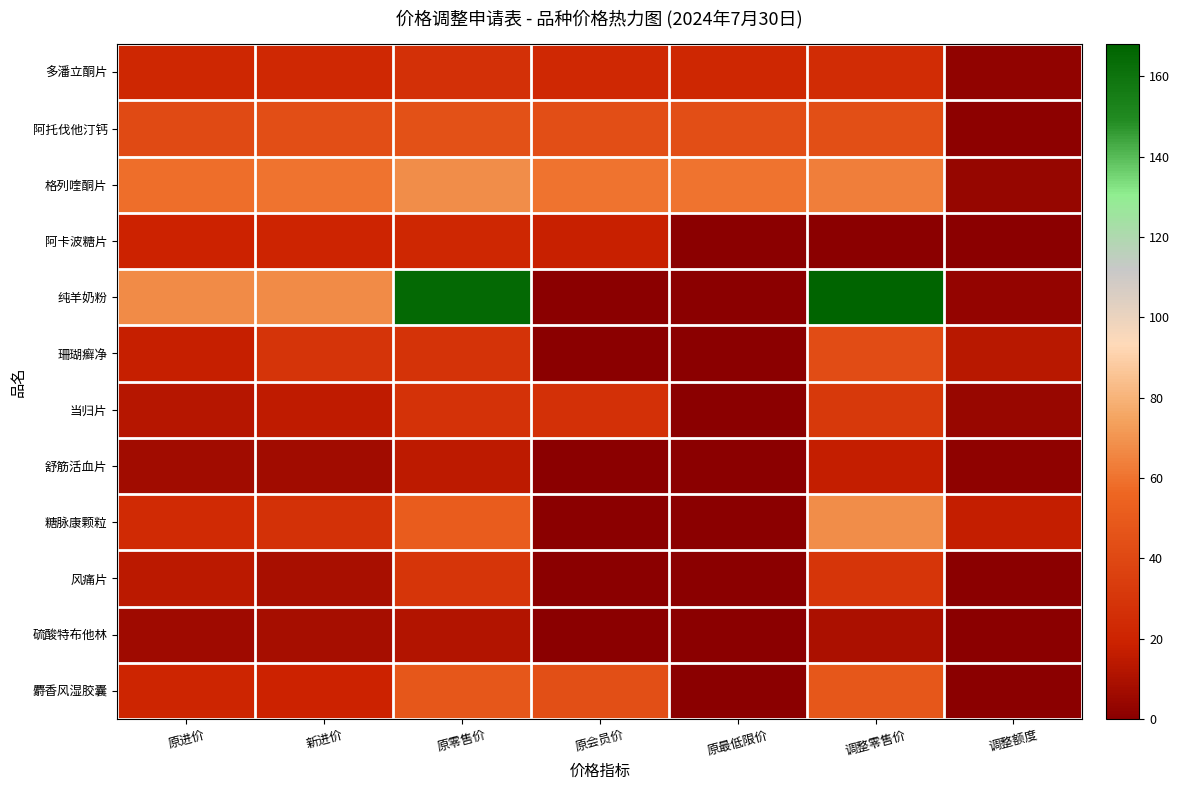

What is the total value across all series at 原零售价?

538.5